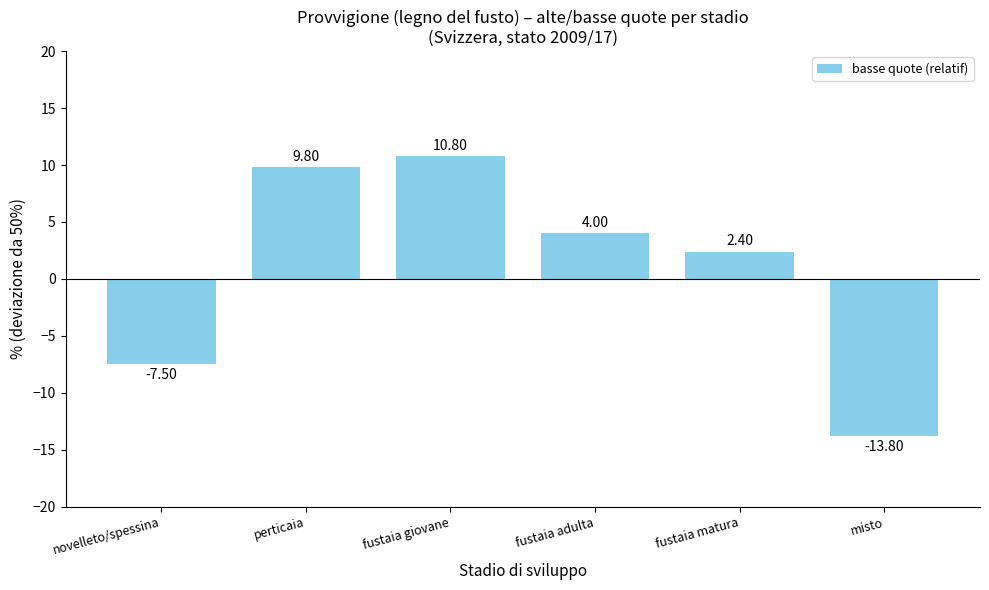

What is the difference between the values at novelleto/spessina and perticaia?

17.3